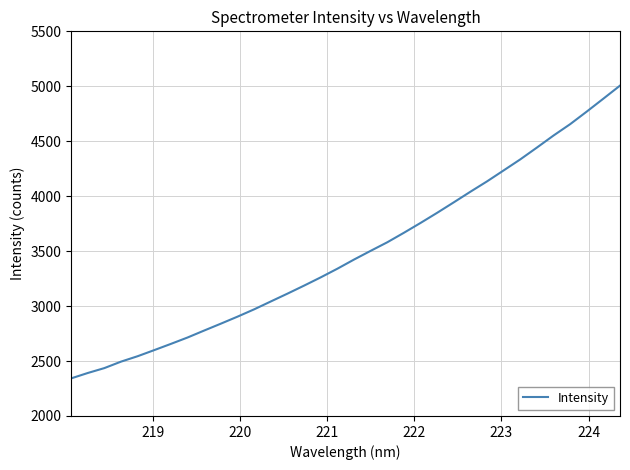

What is the average value?

3482.1